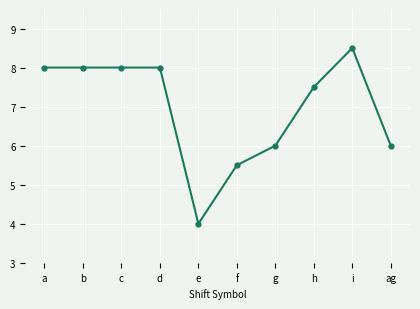

What is the minimum value shown in the chart?

4.0